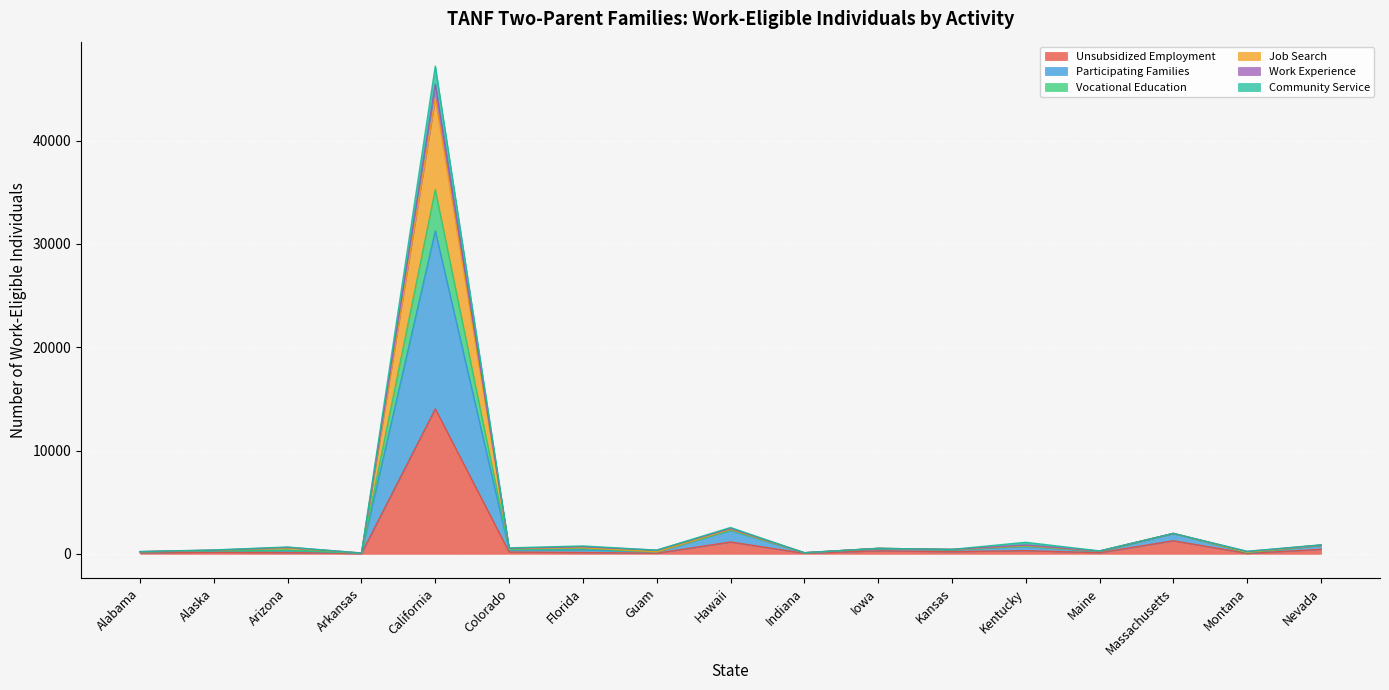

How many lines are shown in the chart?

6